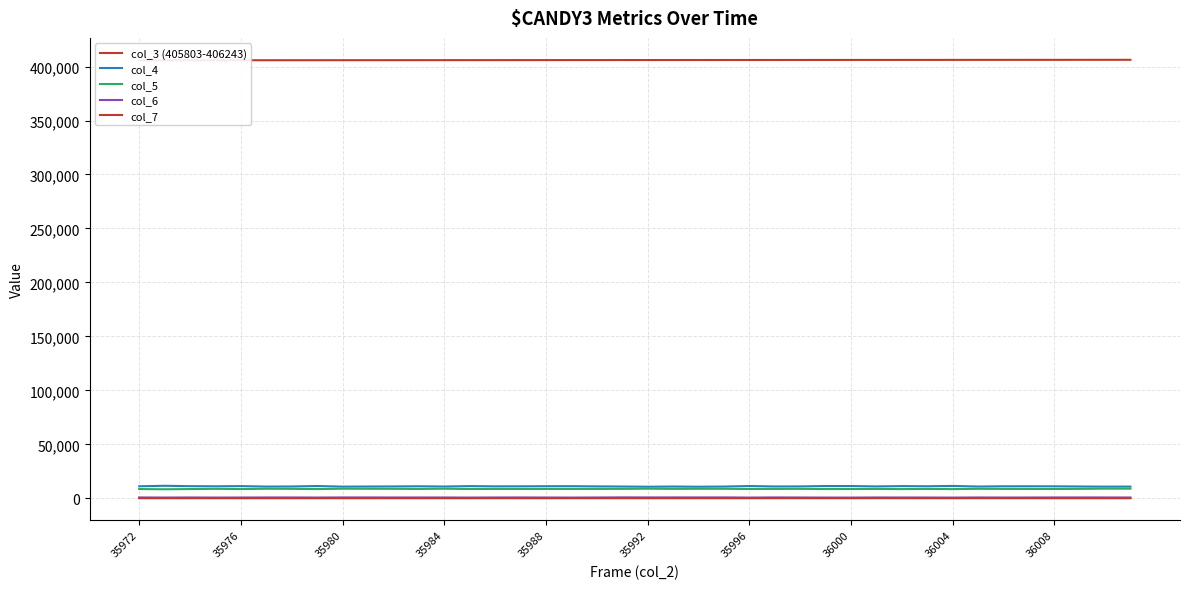

Reading left to right, transcribe all the data shown in this chart.

col_3 (405803-406243): 405803	405815	405826	405837	405848	405860	405871	405882	405894	405905	405916	405927	405939	405950	405961	405973	405984	405995	406006	406018	406029	406040	406052	406063	406074	406085	406097	406108	406119	406130	406142	406153	406164	406176	406187	406198	406209	406221	406232	406243
col_4: 11120	11569	11219	11100	11280	10853	10936	11349	10796	10903	10982	11129	10895	11272	11052	11090	11186	11206	11028	10899	10711	10879	10715	10864	11344	10952	11000	11352	11341	10990	11270	11131	11433	10889	11119	11128	11091	10927	10788	10846
col_5: 8556	8348	8540	8751	8552	8832	8752	8528	8864	8821	8765	8644	8865	8596	8668	8645	8676	8656	8703	8708	8894	8718	8805	8788	8603	8681	8743	8545	8582	8674	8500	8680	8491	8775	8691	8648	8616	8718	8935	8918
col_6: 773	679	747	671	710	758	761	685	775	778	743	758	732	664	740	769	711	661	731	846	775	817	797	810	667	789	723	669	650	750	723	713	642	750	698	714	763	786	758	728
col_7: 49	53	41	47	32	46	47	31	53	47	50	43	50	34	61	43	37	60	55	55	50	46	63	47	36	62	69	49	44	93	65	45	43	82	55	57	42	55	39	31